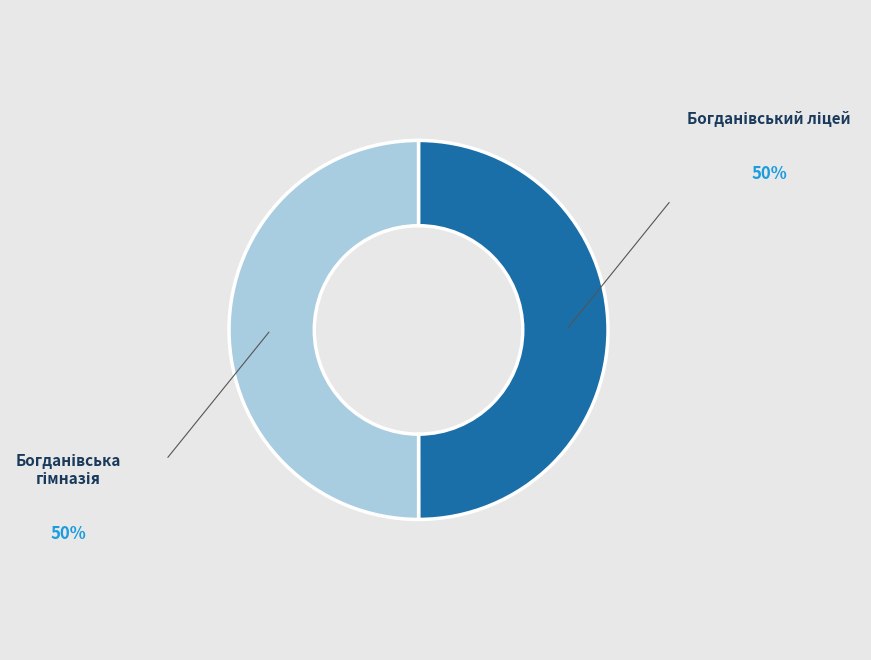

How many segments does this pie chart have?

2